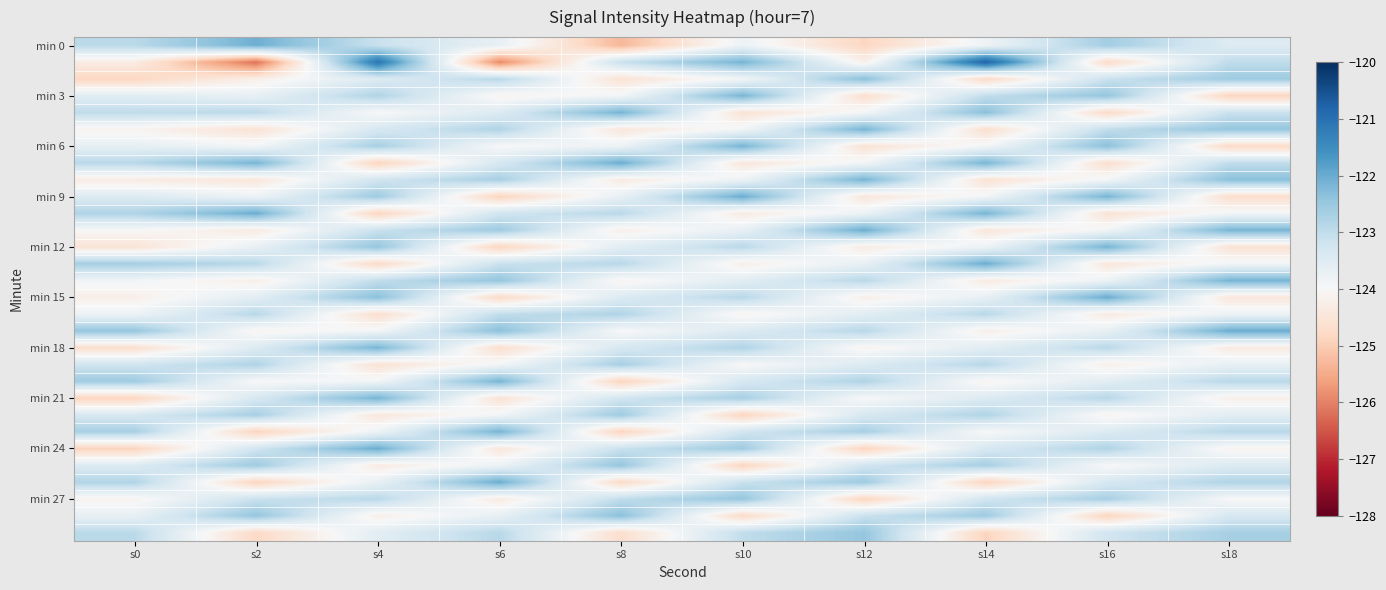

At how many categories does at least one series exceed -123?

10